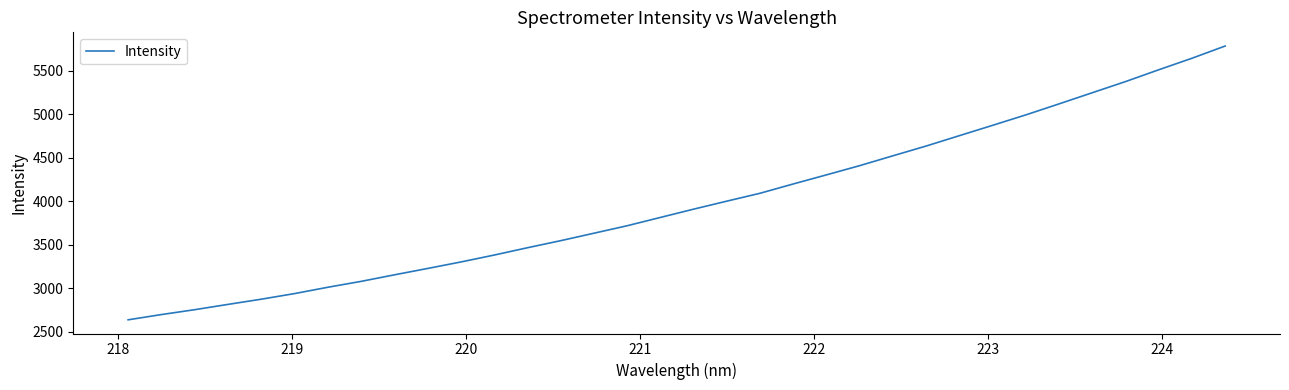

What is the difference between the maximum and minimum values?

3147.8